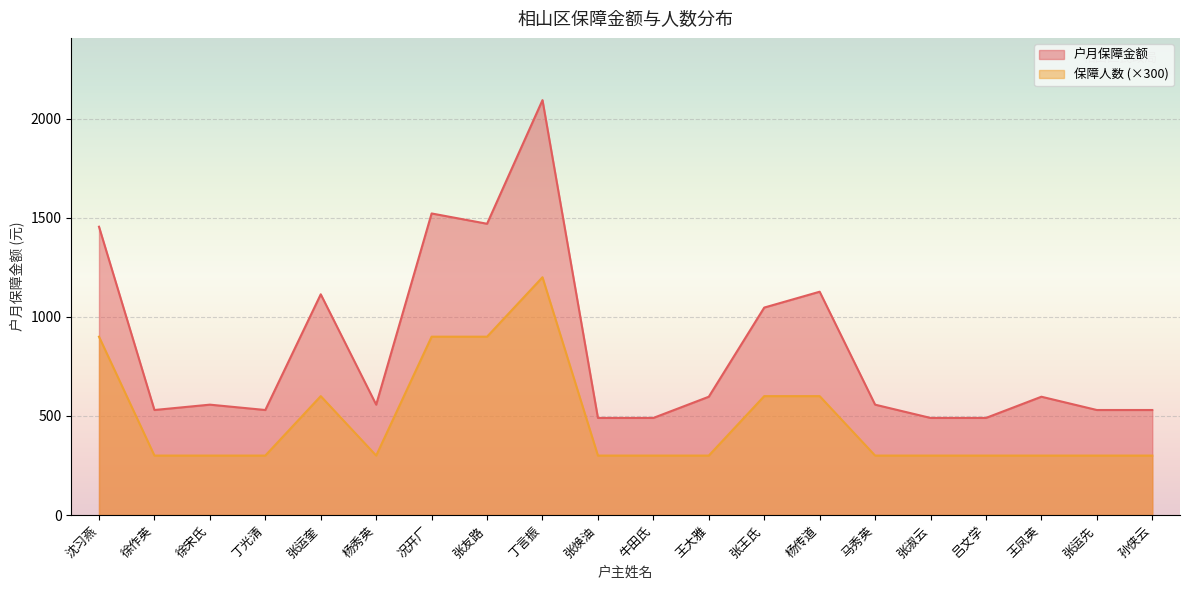

What are all the series names shown in the legend?

户月保障金额, 保障人数